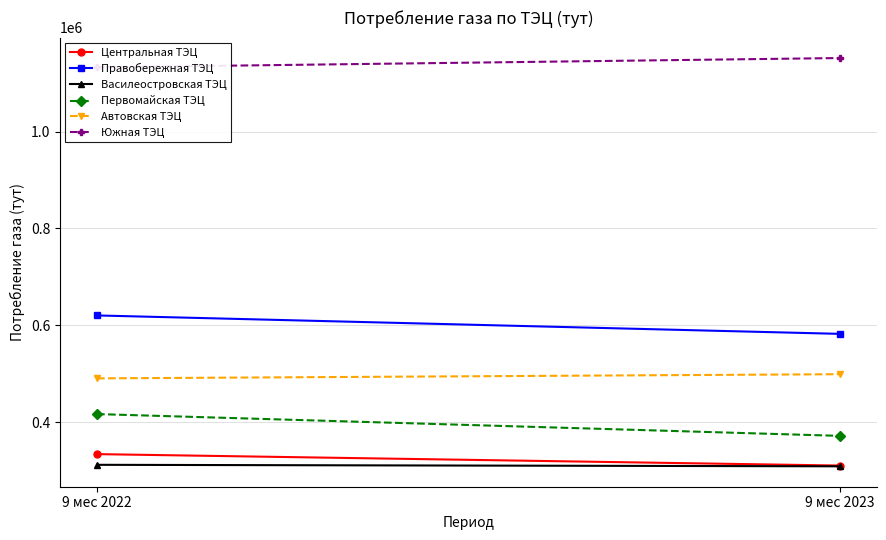

List the series in order of their peak value, lowest first.

Василеостровская ТЭЦ, Центральная ТЭЦ, Первомайская ТЭЦ, Автовская ТЭЦ, Правобережная ТЭЦ, Южная ТЭЦ